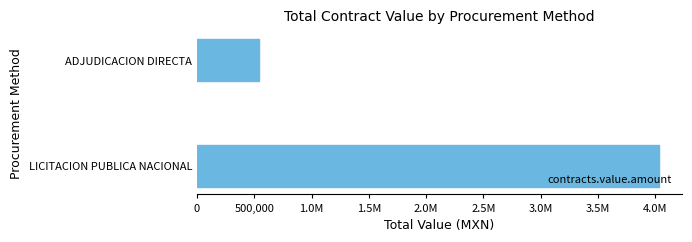

Does the chart contain any negative values?

No